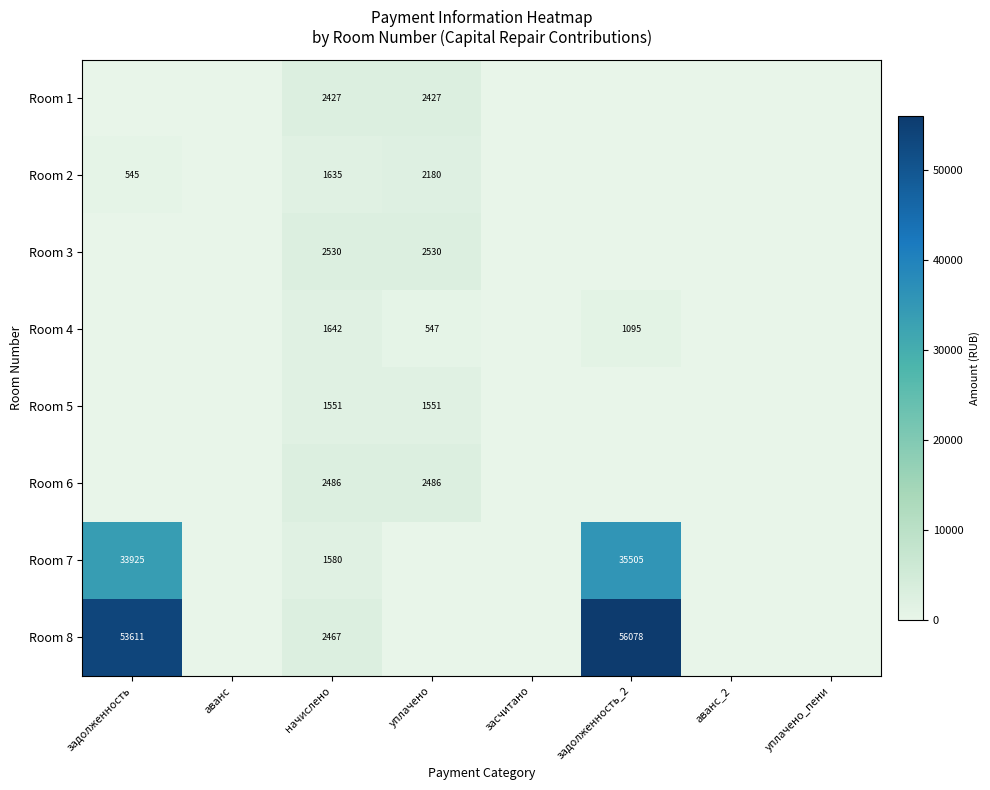

The value of Room 4 at задолженность_2 is 1641. True or false?

False